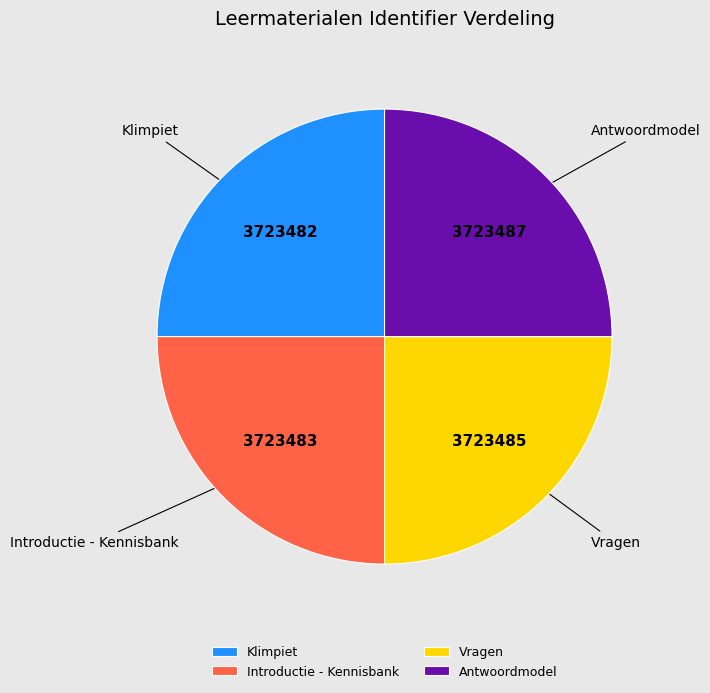

Approximately how many times larger is the value at Introductie - Kennisbank compared to Antwoordmodel?

1.0